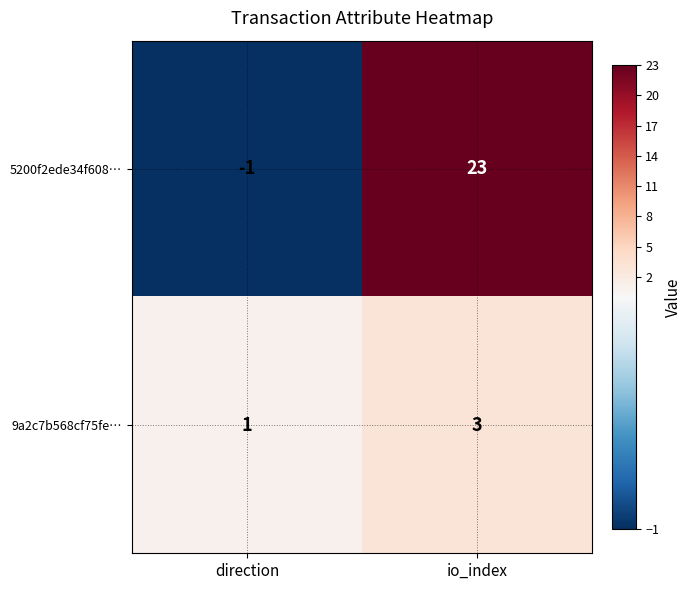

What is the sum of the 5200f2ede34f608… values at io_index and direction?

22